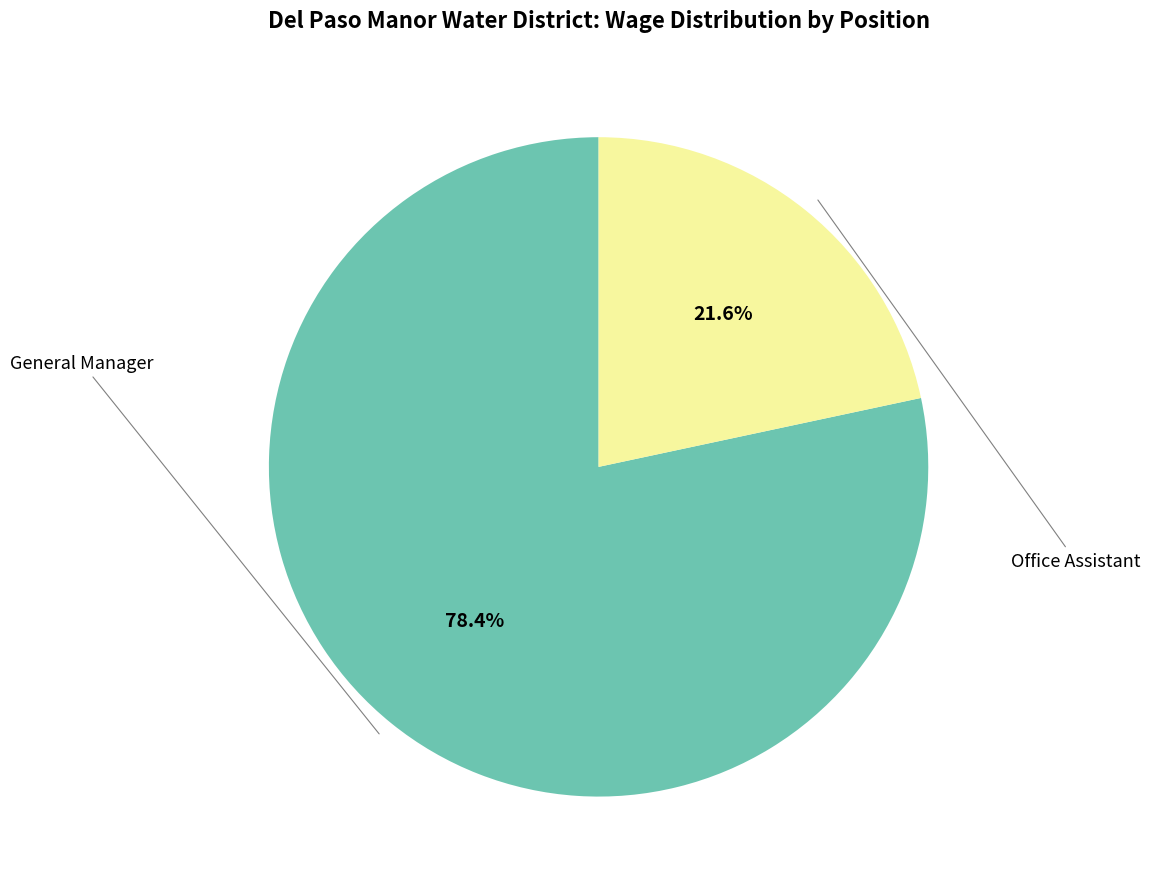

Does any single category account for the majority?

Yes